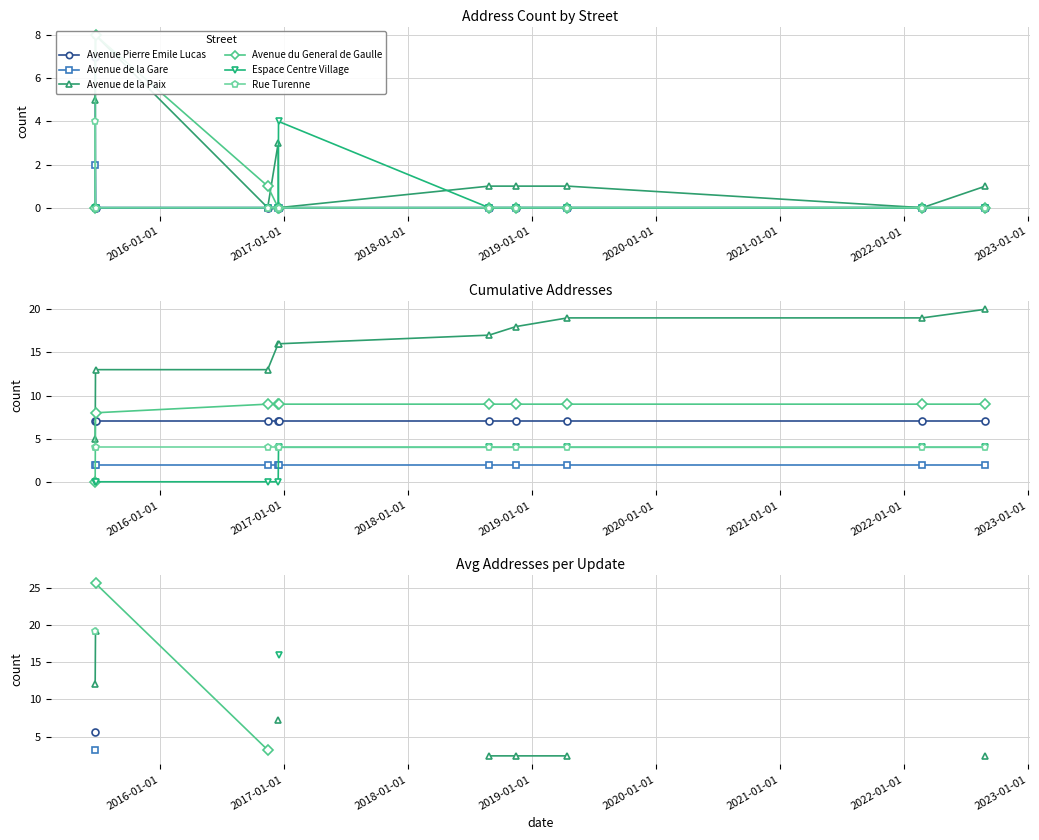

True or false: Avenue de la Paix and Rue Turenne cross at least once.

False